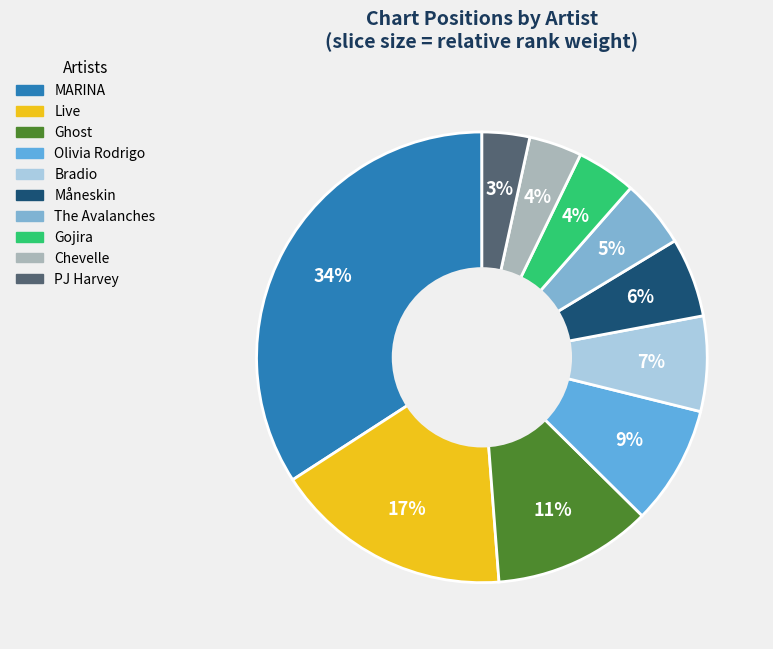

Which category has the biggest portion of the pie?

MARINA